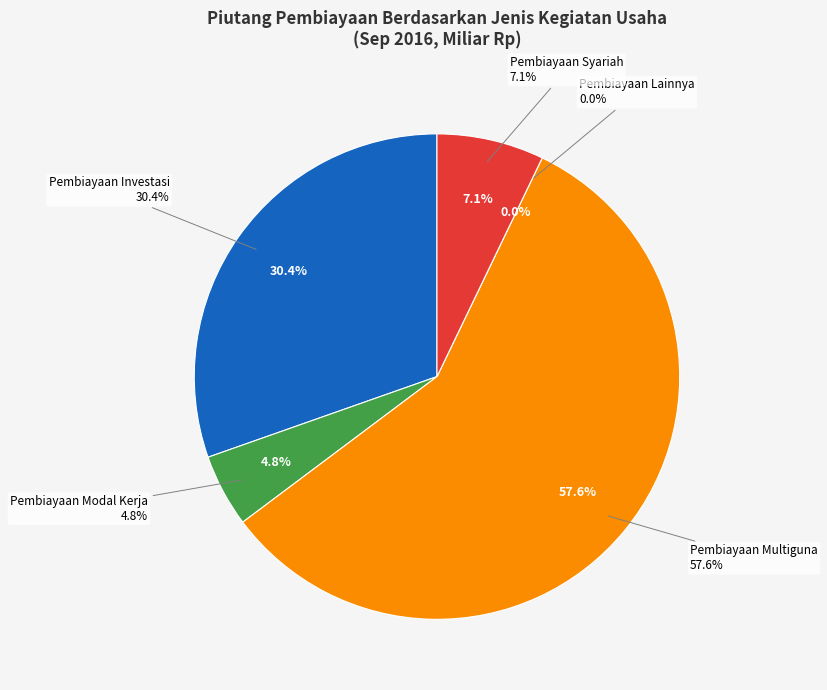

To the nearest percent, what is the combined percentage of Pembiayaan Investasi and Pembiayaan Syariah?

38%